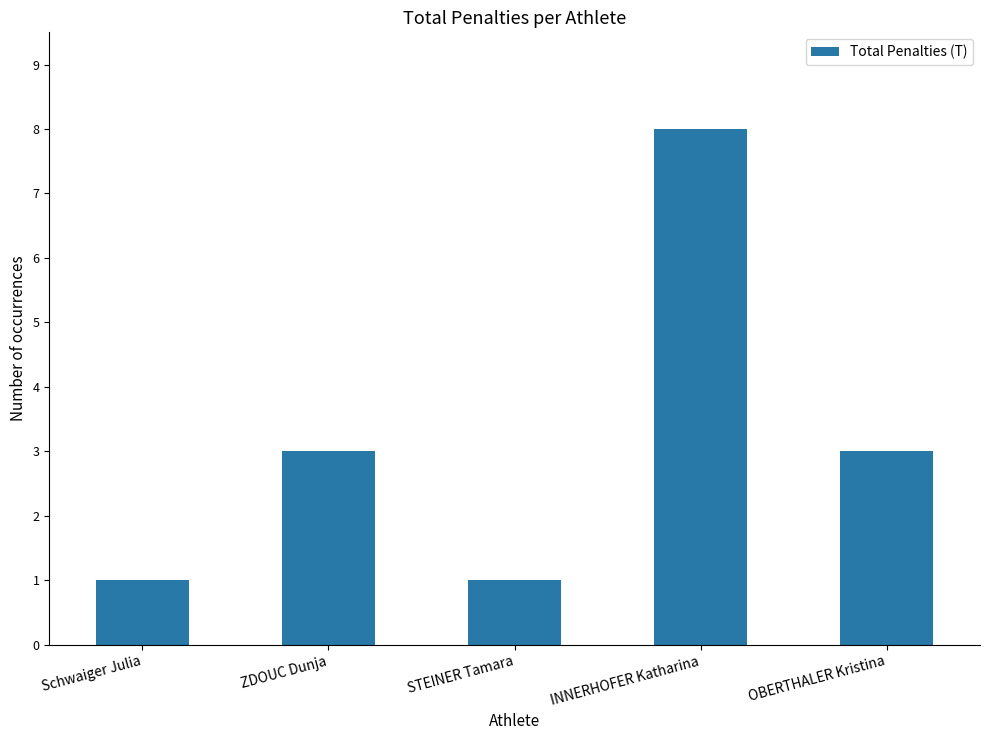

What is the label of the 3rd bar from the left?

STEINER Tamara